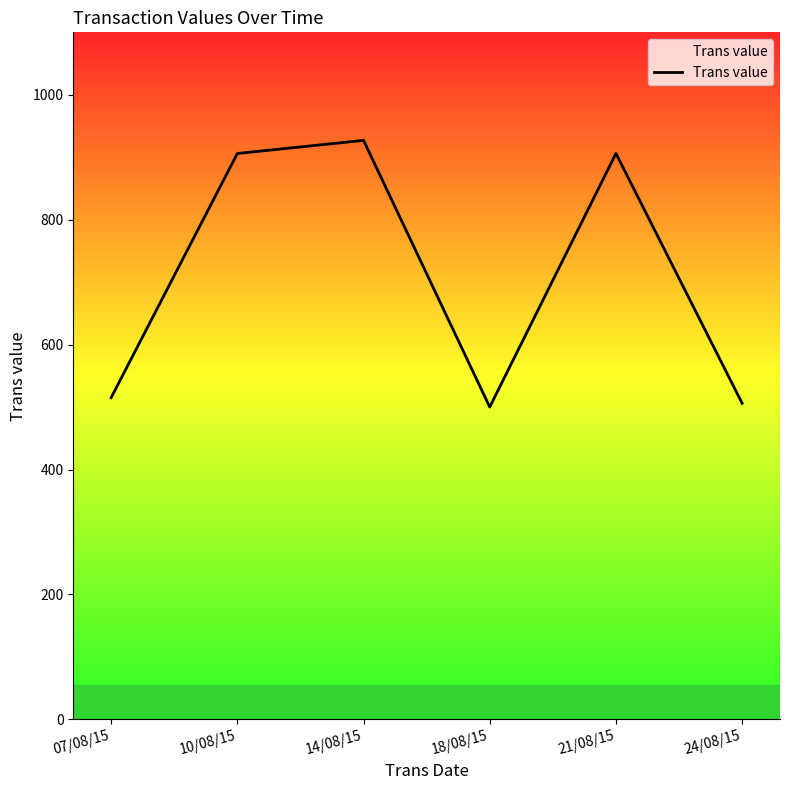

Approximately how many times larger is the value at 14/08/15 compared to 21/08/15?

1.0